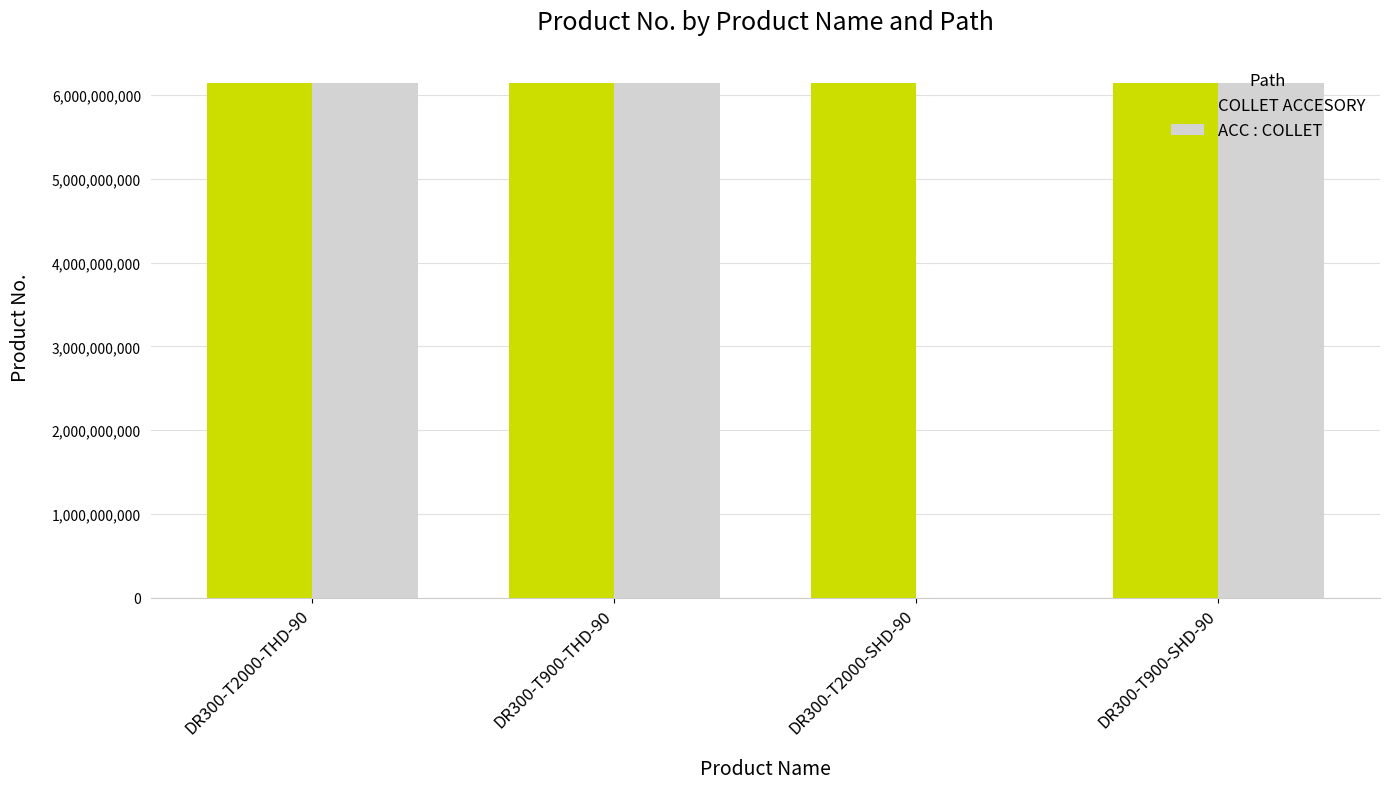

Which series has the largest total across all categories?

COLLET ACCESORY